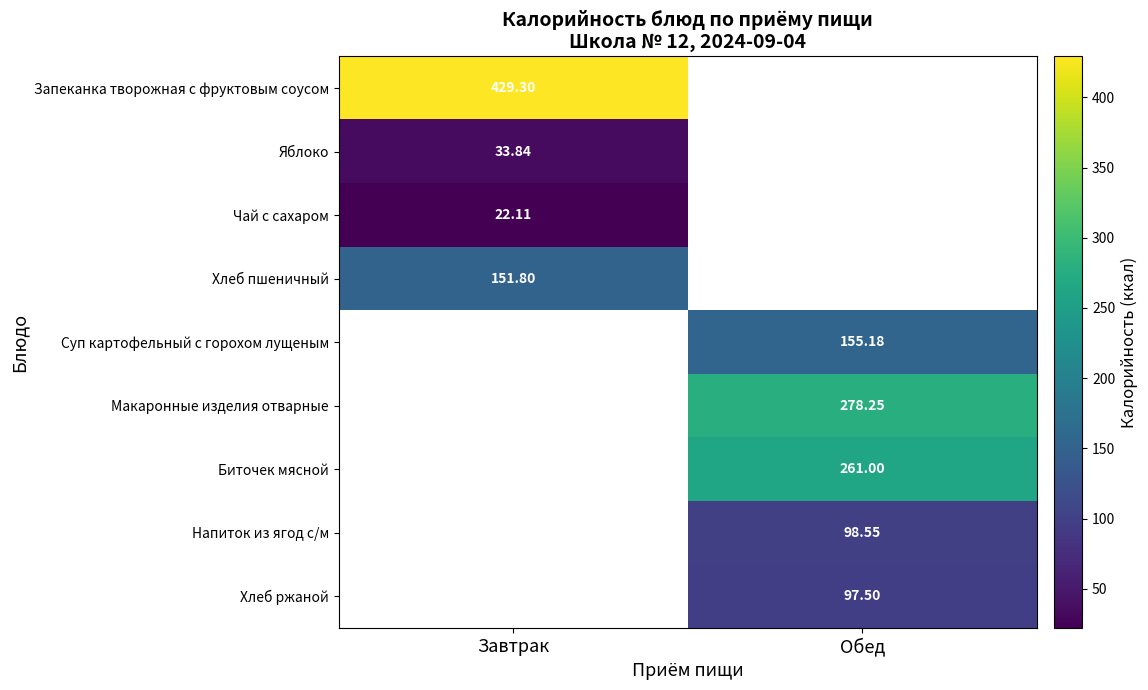

Where does the Напиток из ягод с/м series first go above 98?

Обед